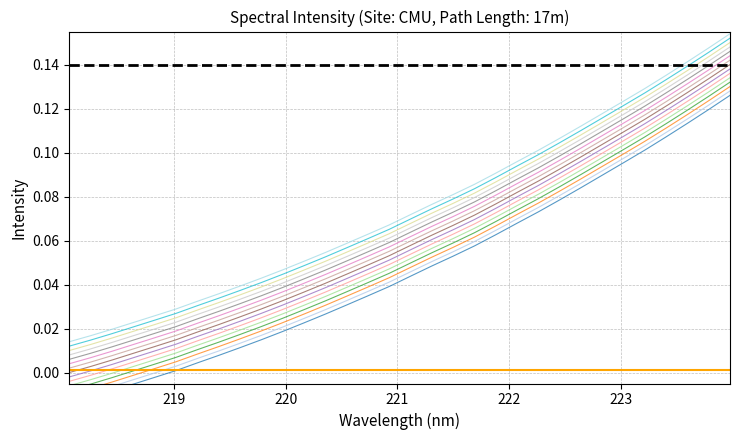

Reading left to right, transcribe all the data shown in this chart.

-0.0	-0.0	-0.0	-0.0	-0.0	0.0	0.0	0.0	0.0	0.0	0.0	0.0	0.0	0.0	0.0	0.0	0.0	0.0	0.1	0.1	0.1	0.1	0.1	0.1	0.1	0.1	0.1	0.1	0.1	0.1	0.1	0.1